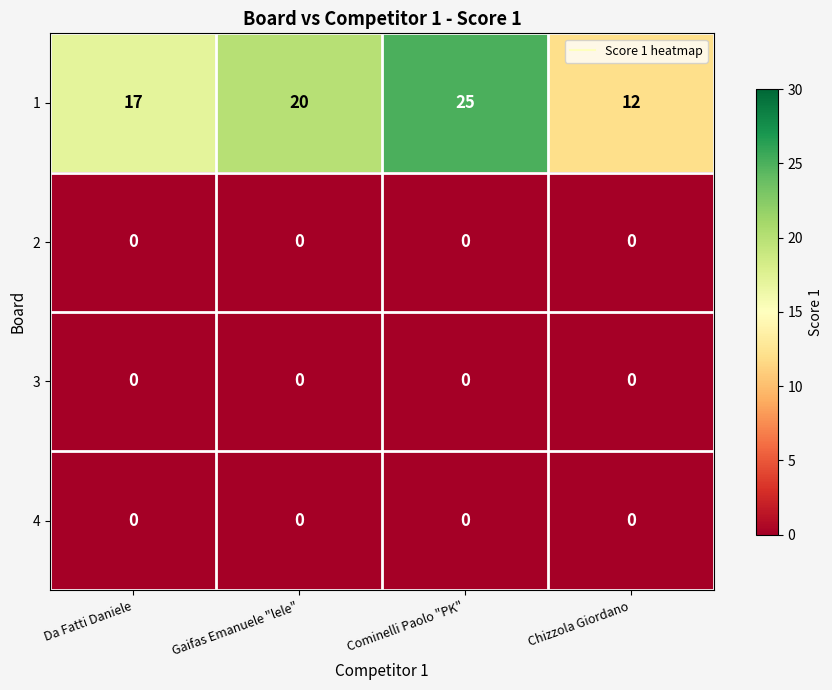

What is the minimum value for 1?

12